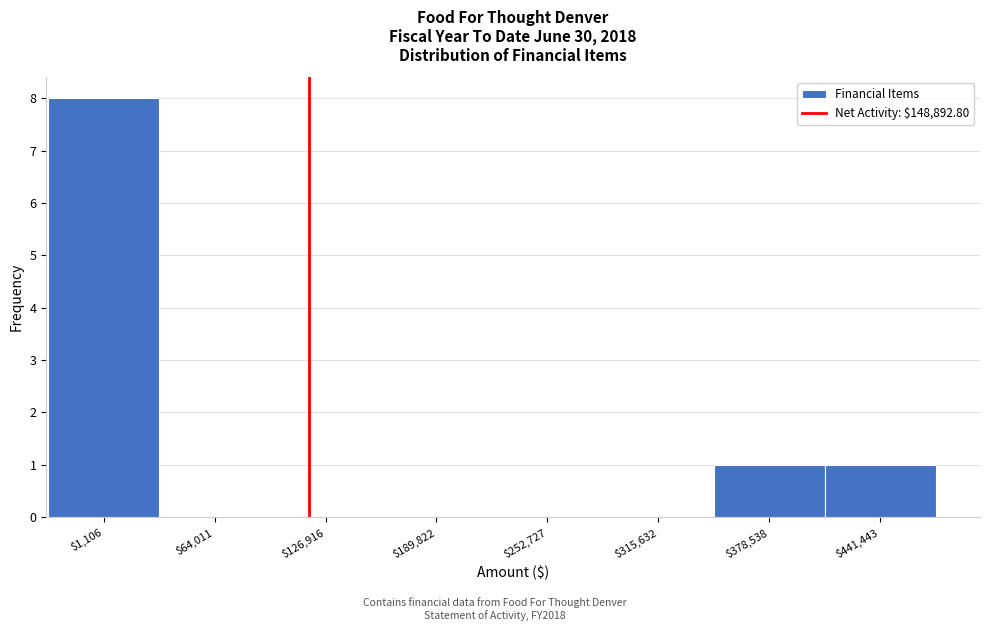

What is the sum of all values?

10